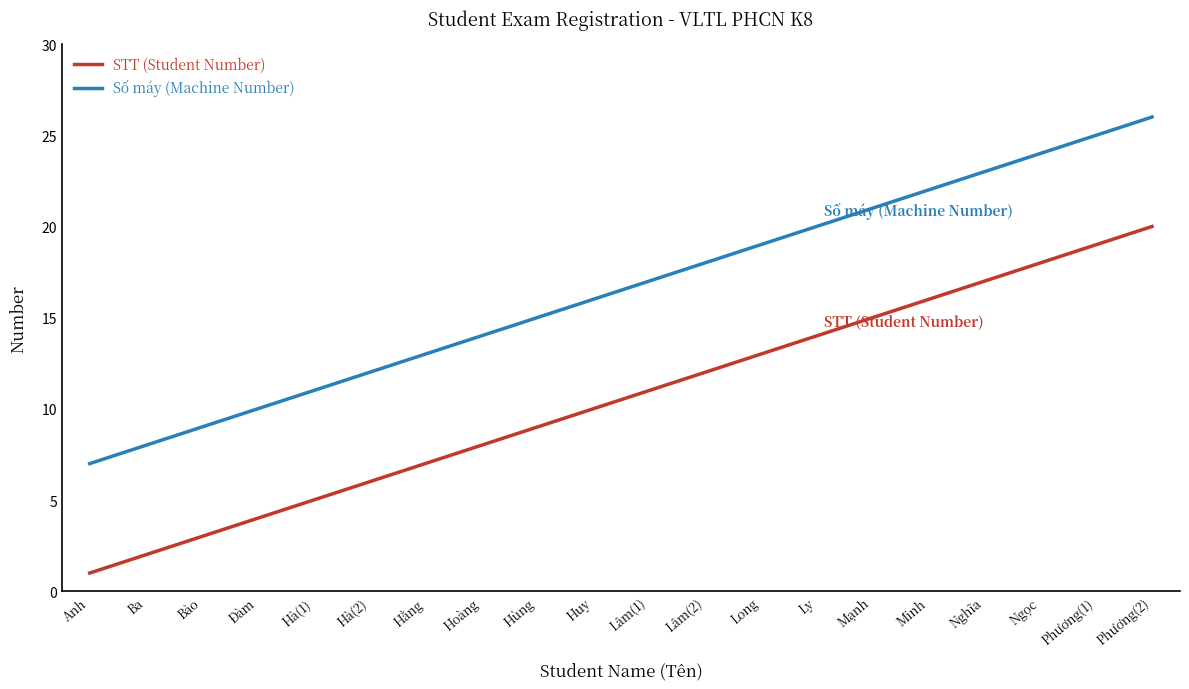

What is the difference between the second highest and second lowest values in the STT (Student Number) series?

17